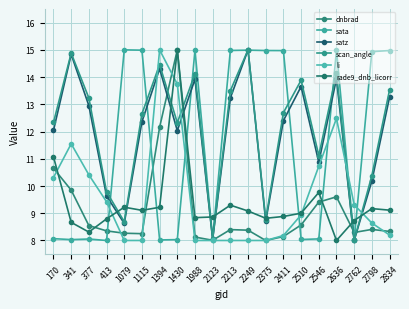

Is the value of rade9_dnb_licorr at 2213 greater than the value of scan_angle at 1988?

No